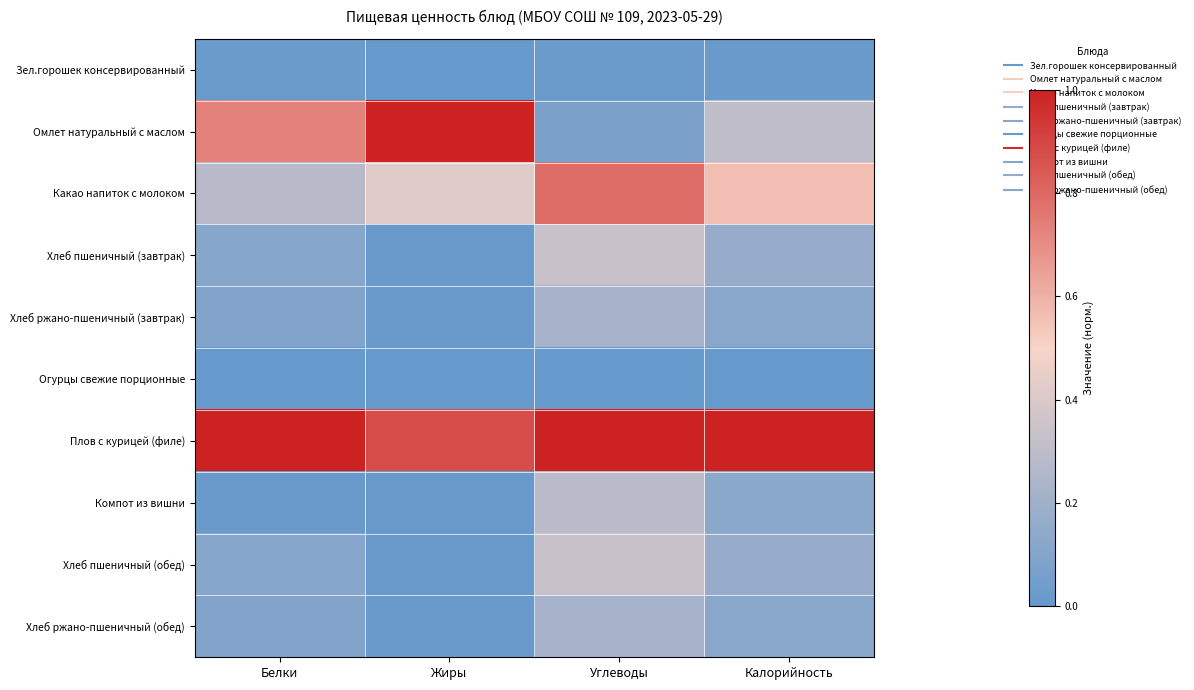

What is the maximum value shown in the chart?

1.0